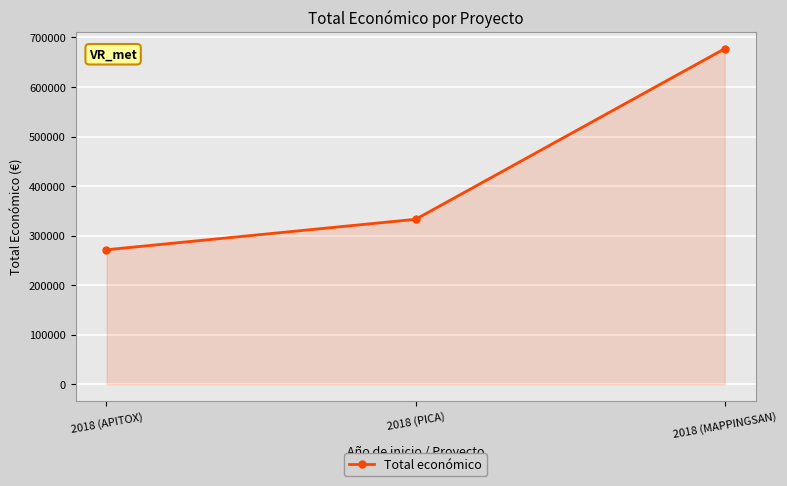

The value at 2018 (MAPPINGSAN) is 889916. True or false?

False